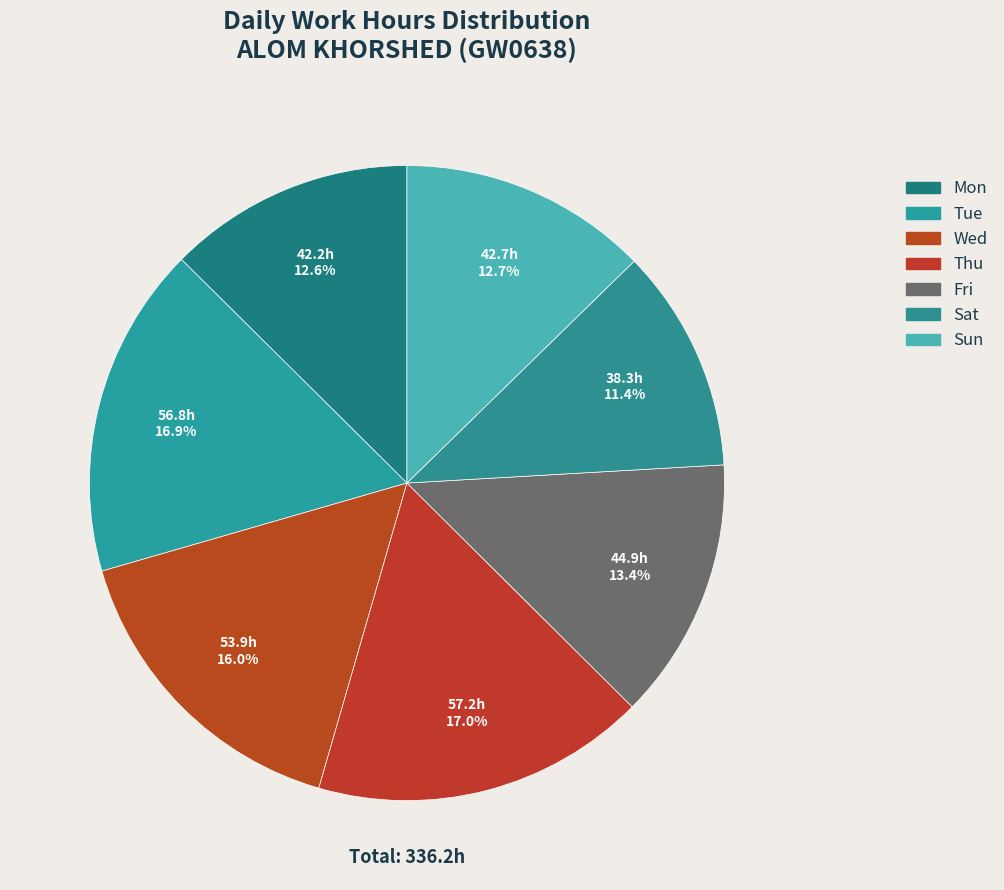

Count the number of slices in the pie.

7